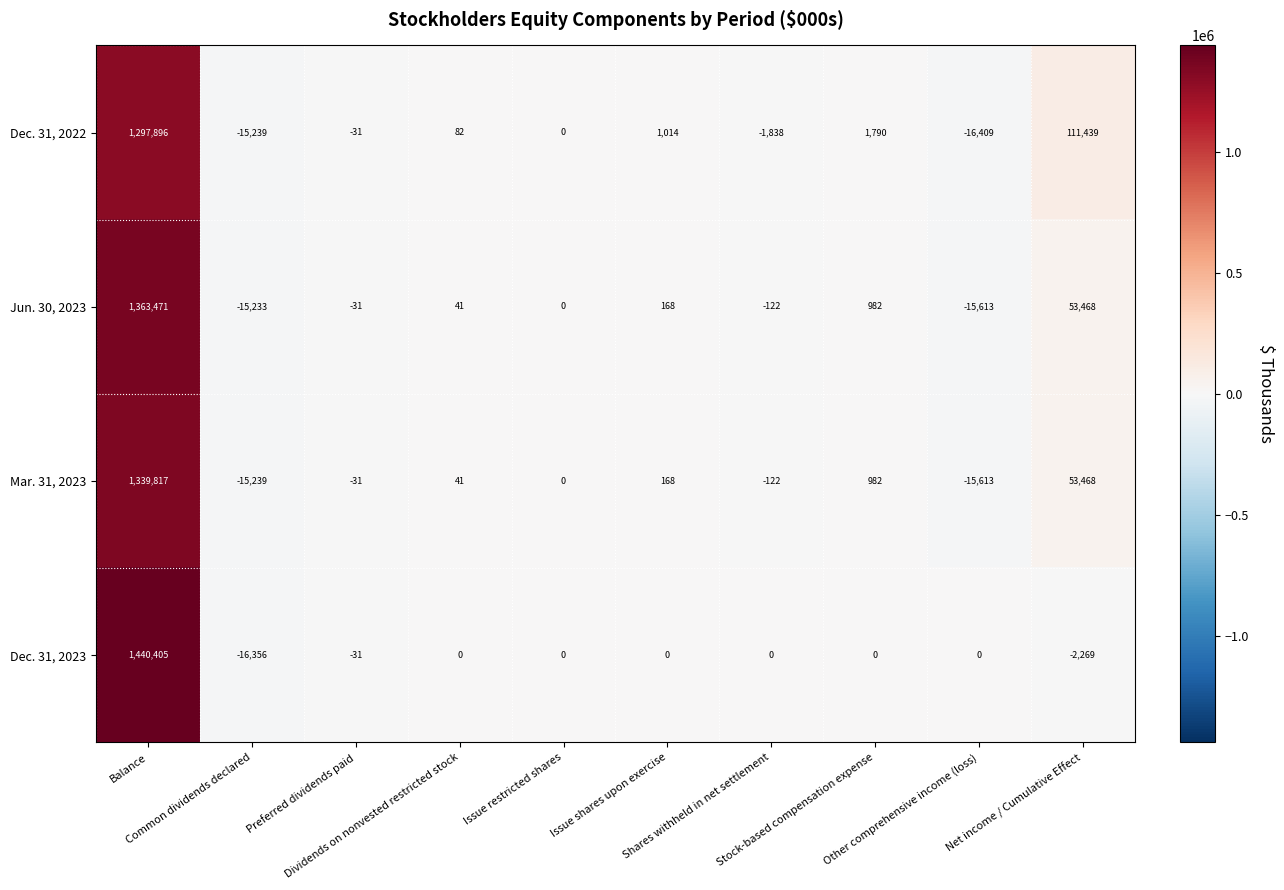

What is the difference between the maximum and minimum values in the Jun. 30, 2023 series?

1379084